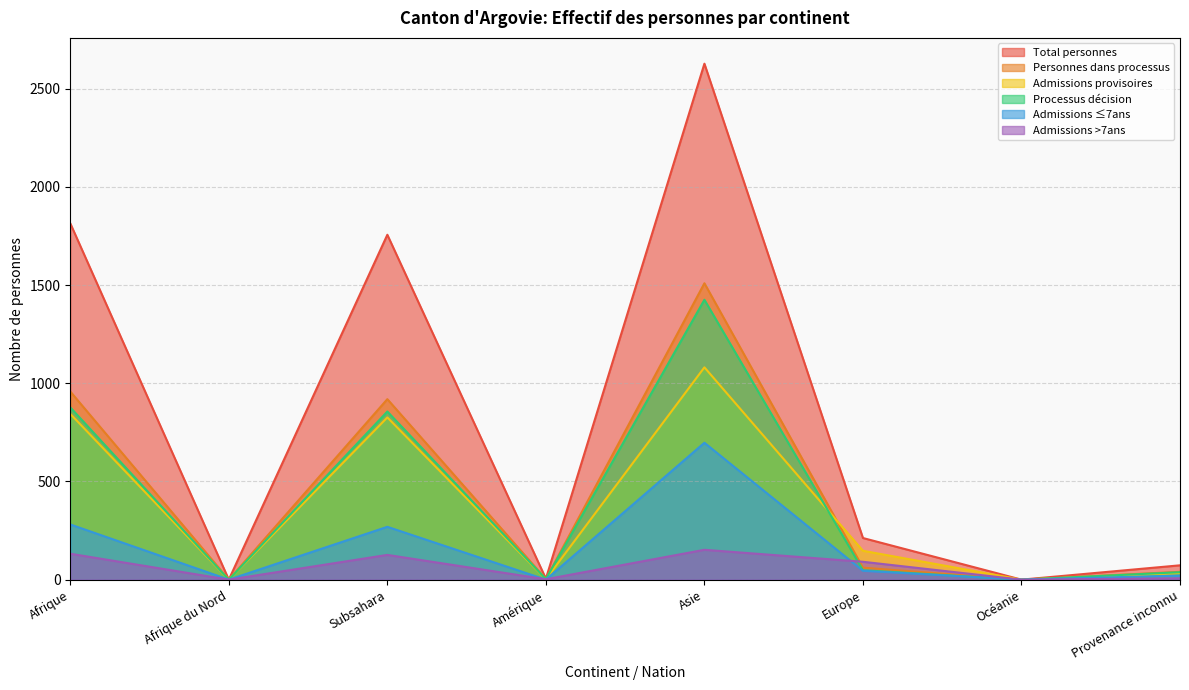

What is the sum of the Admissions ≤7ans values at Océanie and Europe?

45